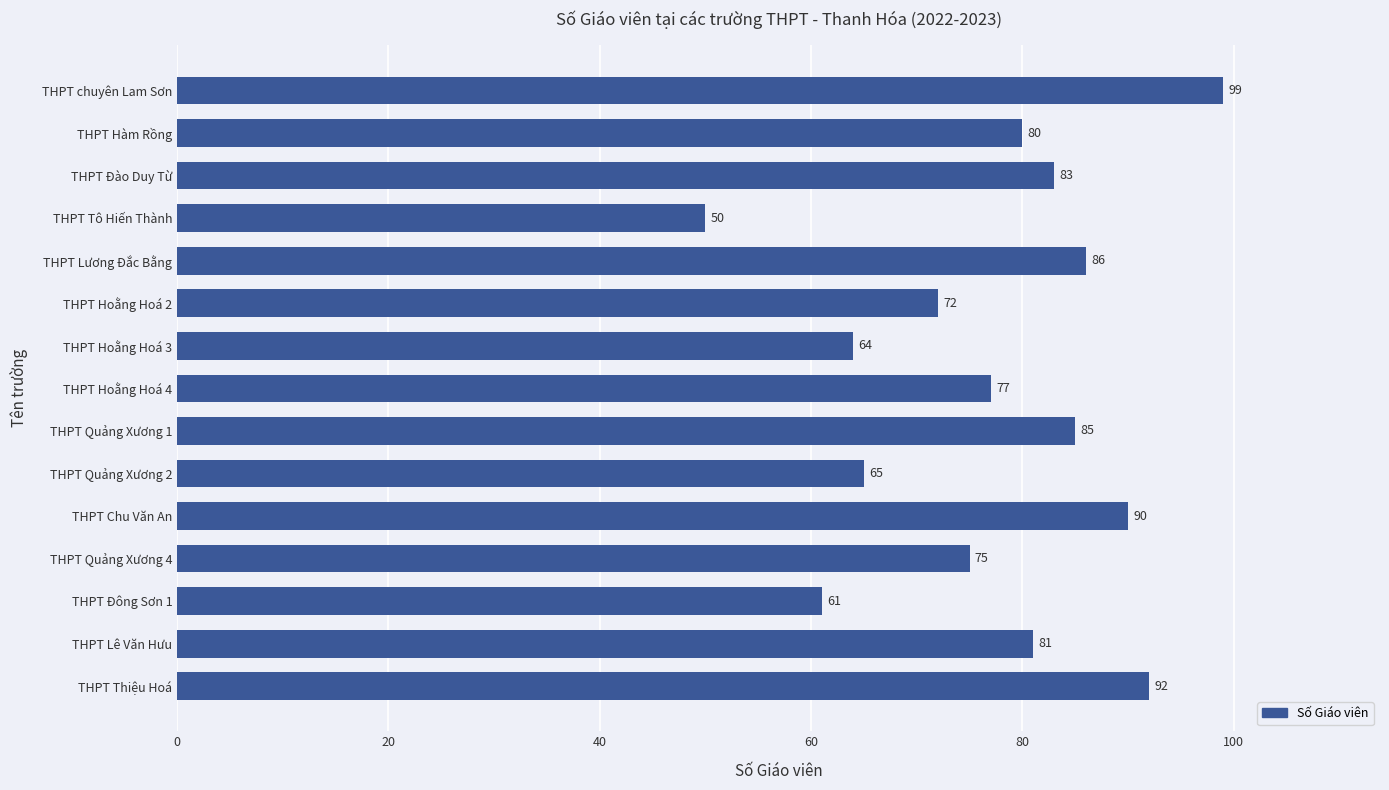

What is the maximum value shown in the chart?

99